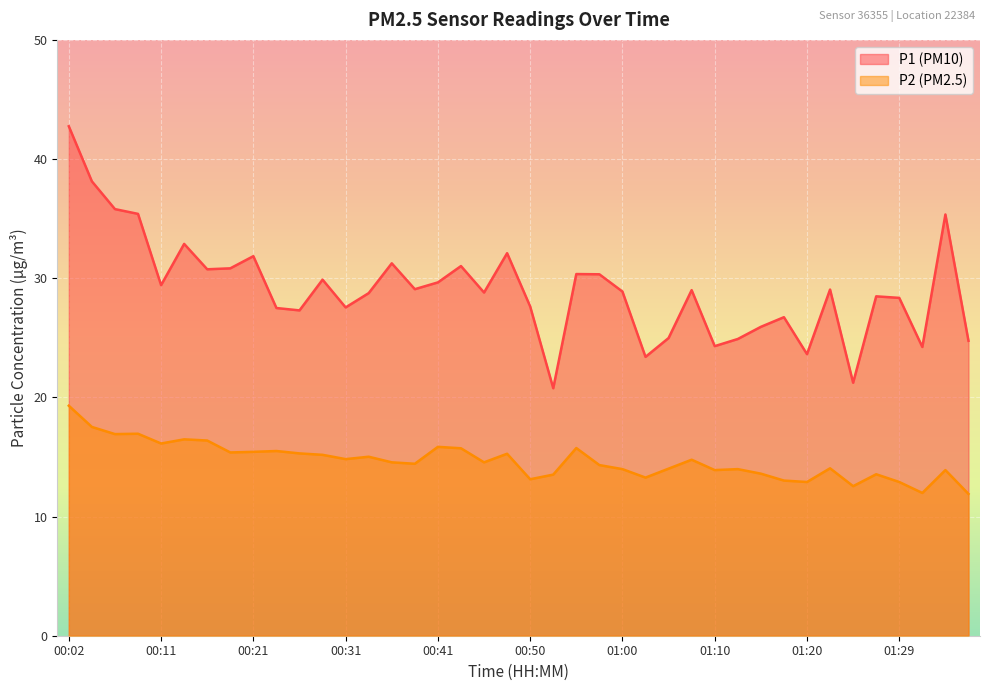

True or false: P1 and P2 cross at least once.

False